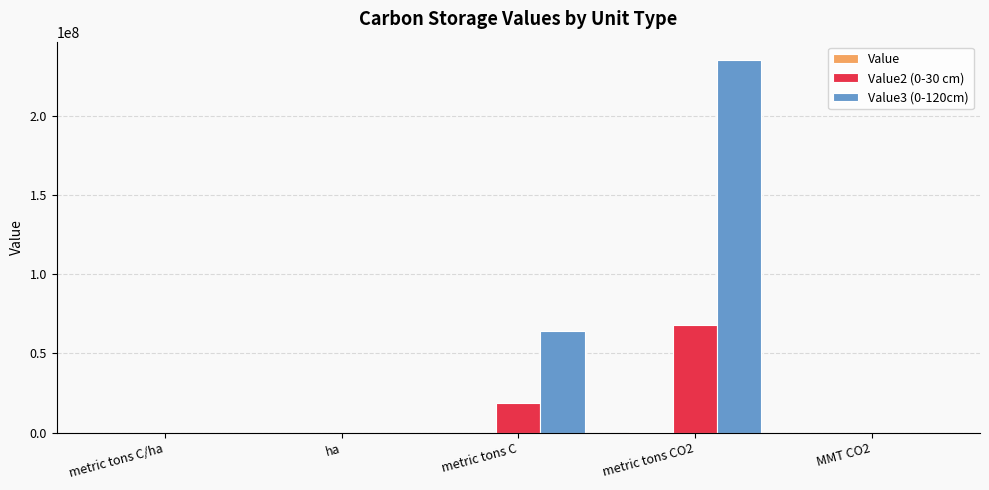

At which category is the sum across all series the highest?

metric tons CO2